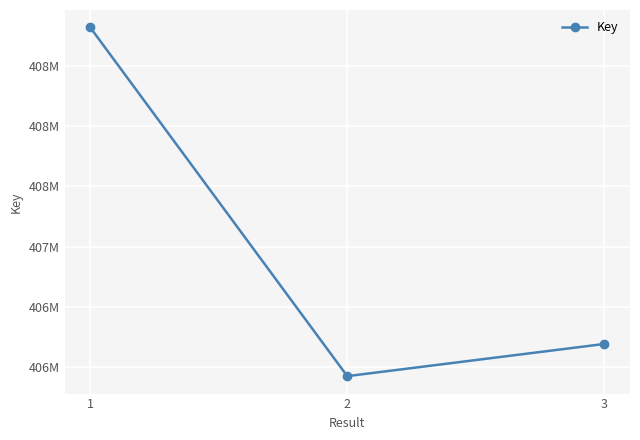

Approximately how many times larger is the value at 3 compared to 1?

1.0